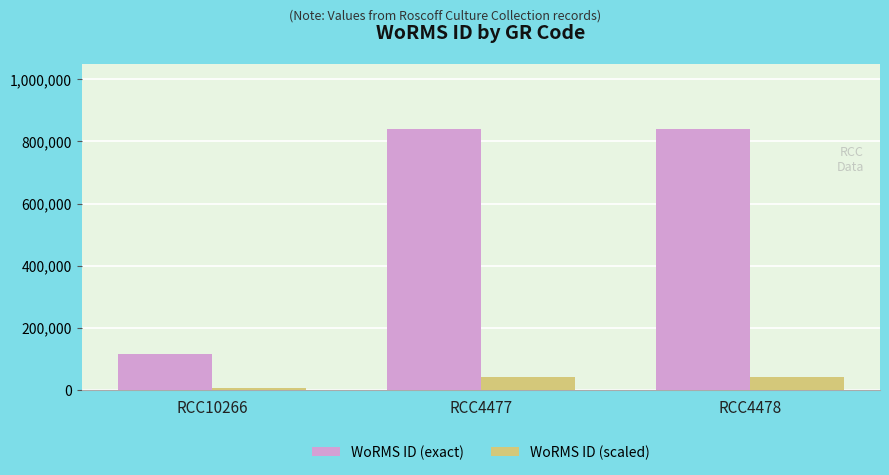

Reading left to right, list all the values displayed in this chart.

WoRMS ID (exact): RCC10266=115060.0	RCC4477=840109.0	RCC4478=840109.0
WoRMS ID (scaled): RCC10266=5753.0	RCC4477=42005.5	RCC4478=42005.5